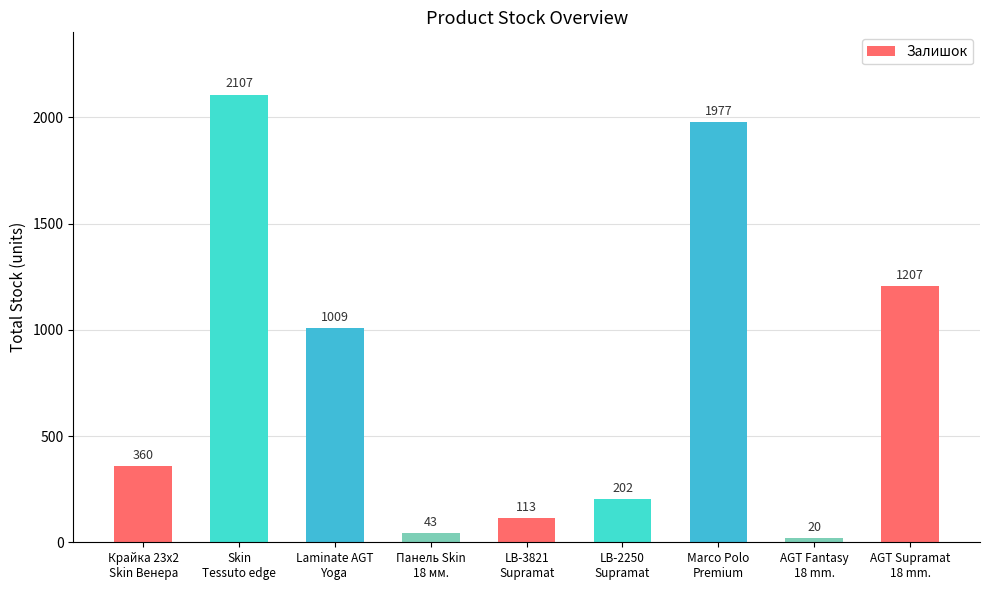

What is the change in value from LB-2250
Supramat to AGT Fantasy
18 mm.?

-182